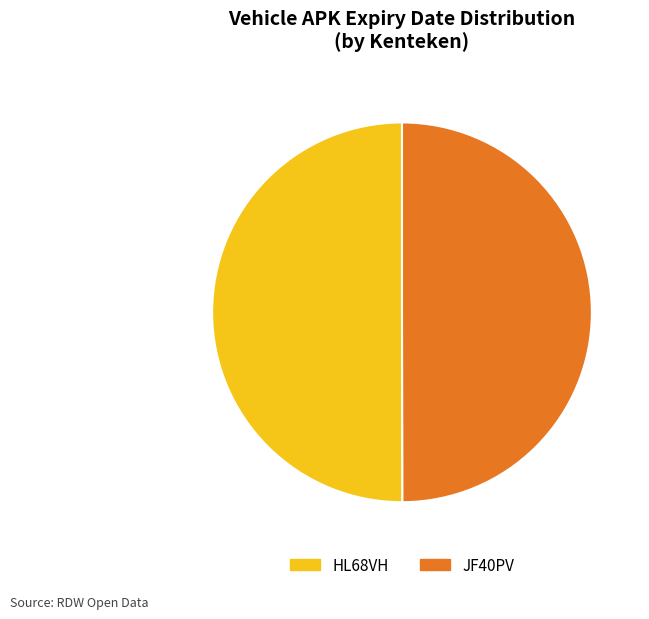

Approximately how many times larger is the value at JF40PV compared to HL68VH?

1.0